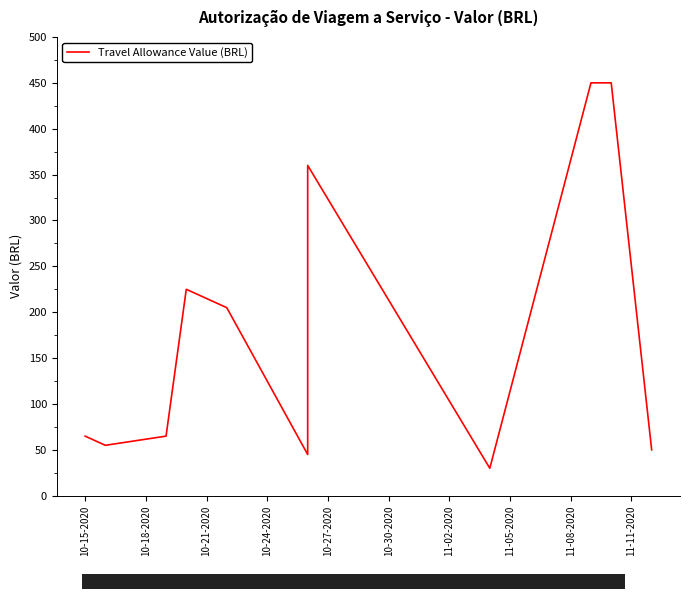

What is the change in value from 10-24-2020 to 11-05-2020?

-195